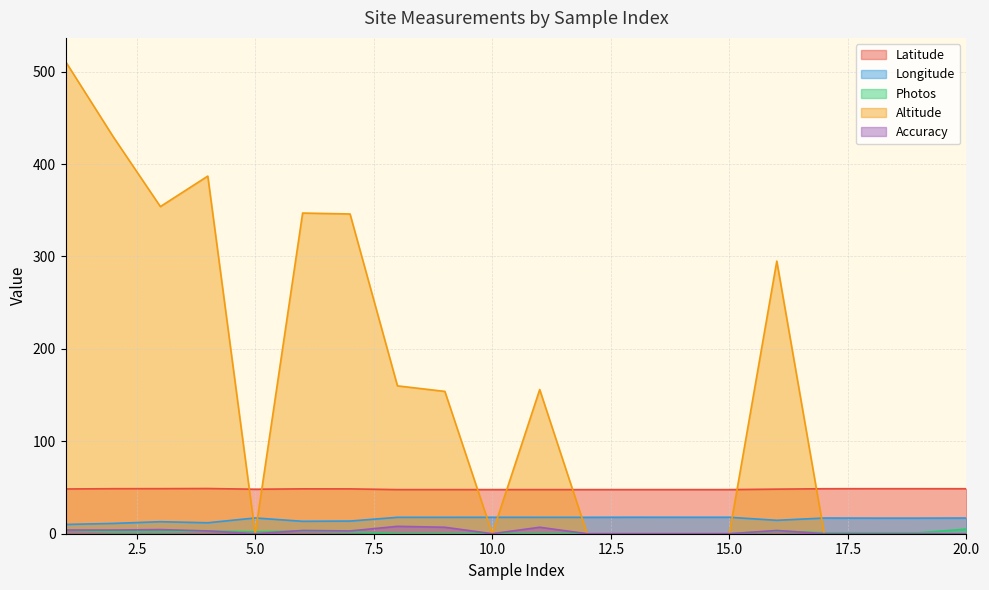

The value of Photos at 8 is 0.0. True or false?

True